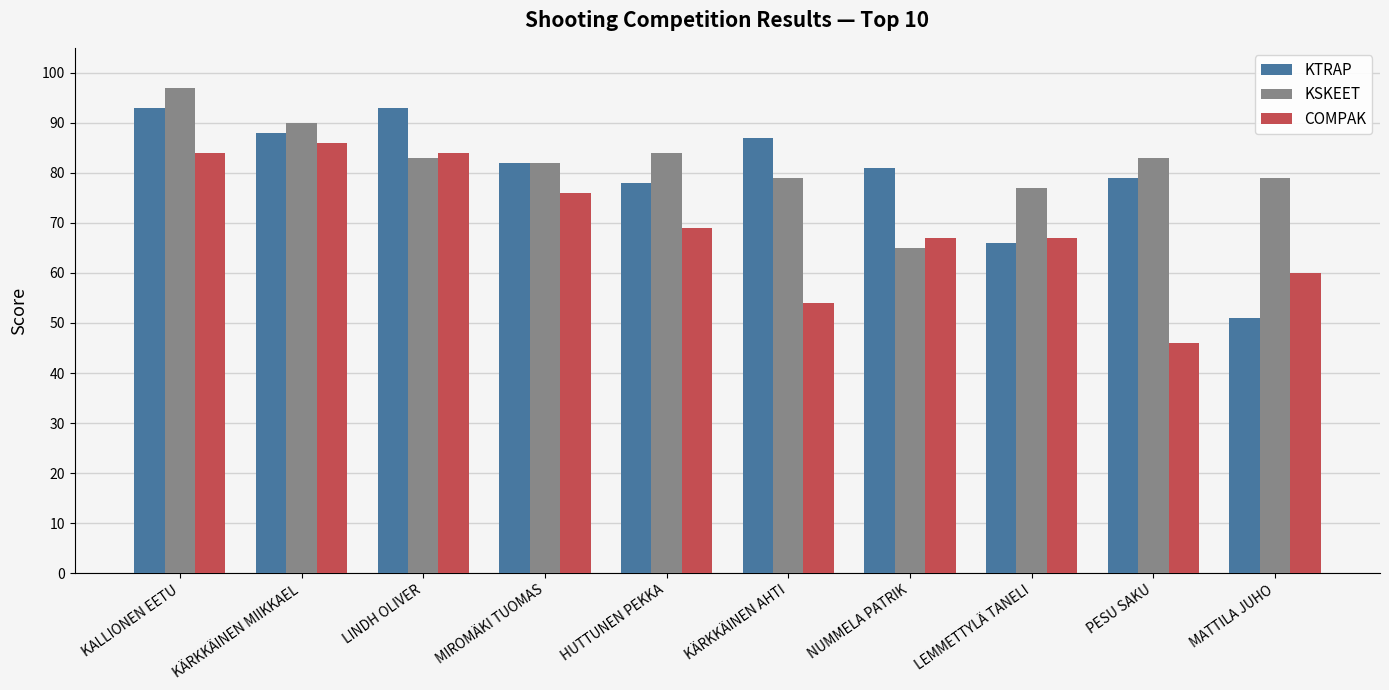

What is the spread (max minus min) of values at KÄRKKÄINEN MIIKKAEL?

4